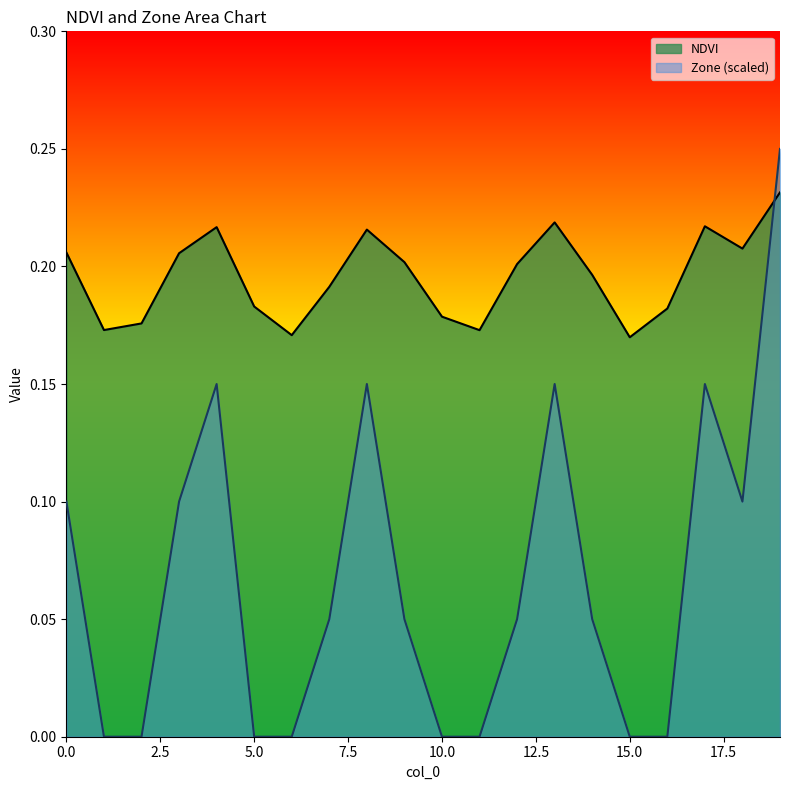

At which category does Zone reach its first local peak?

4